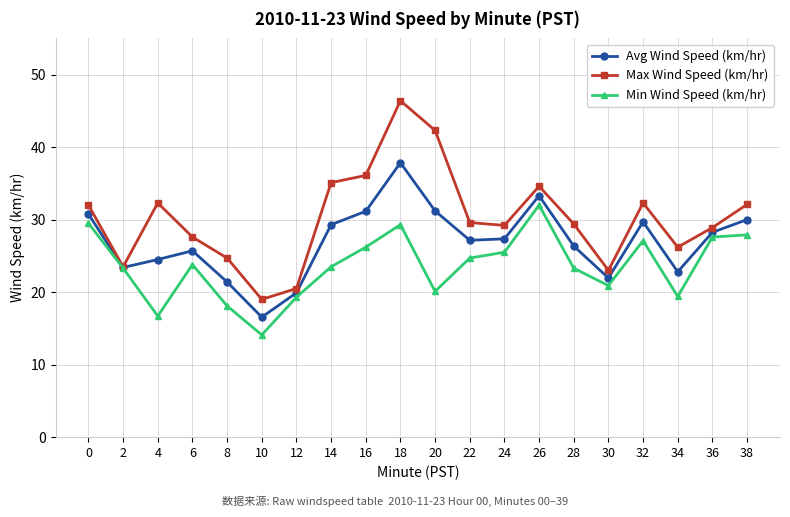

The Max Wind Speed (km/hr) series shows 27.6 at 6. True or false?

True